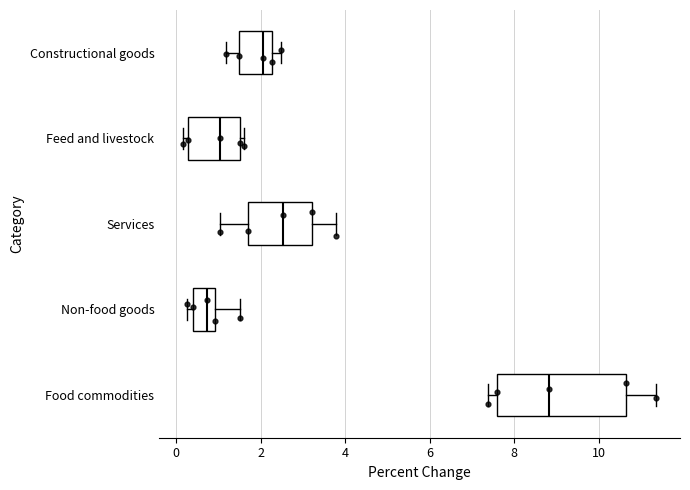

Where is the left edge of the box for Non-food goods on the x-axis? The values are not printed on the chart, so give them approximately, as read against the axis.

0.4